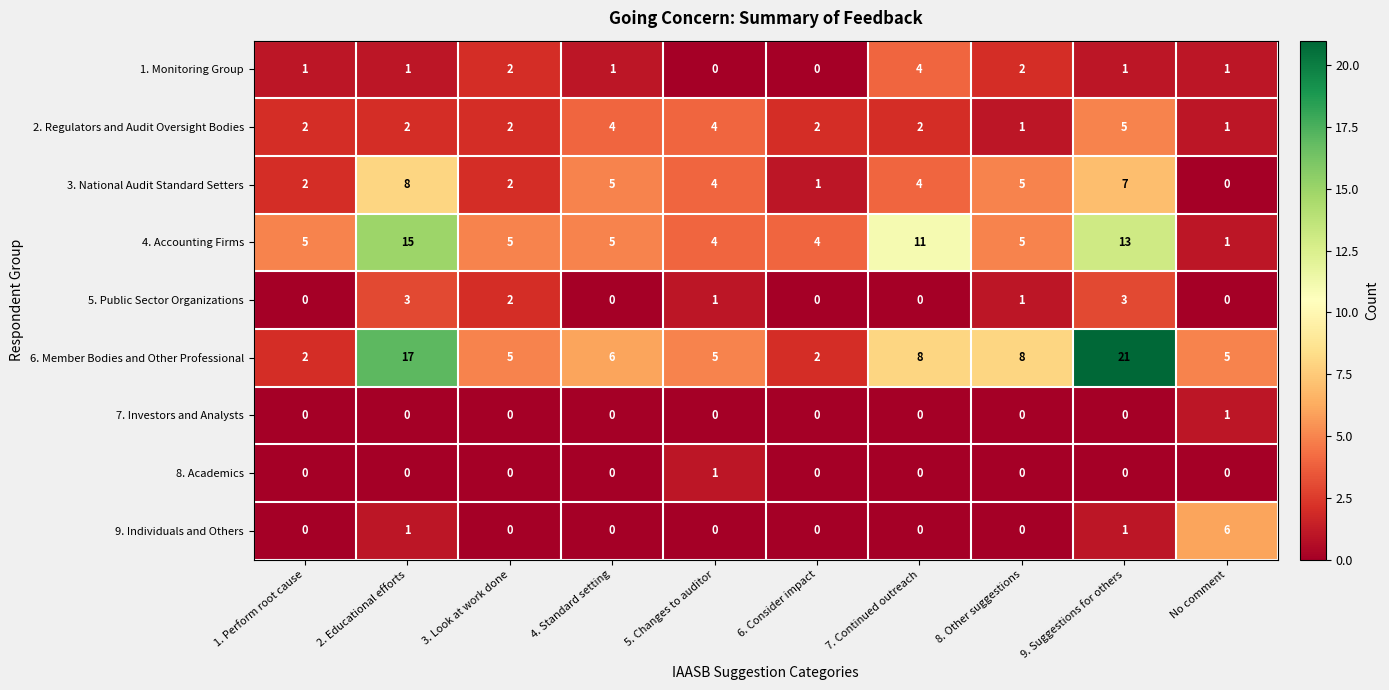

Which category has the highest value across all series?

9. Suggestions for others